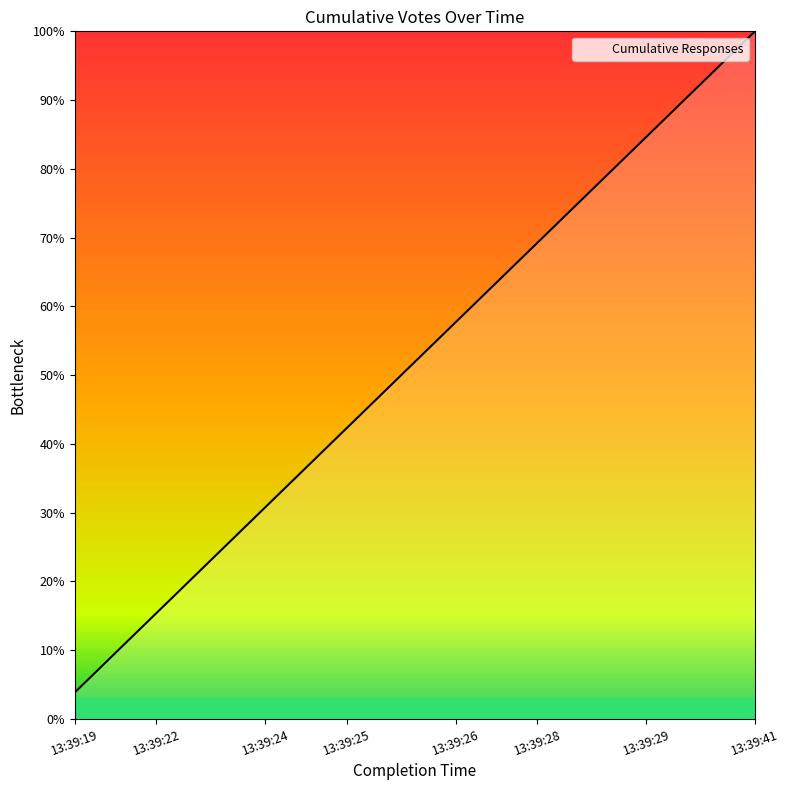

Does the chart display data point markers on the line(s)?

No